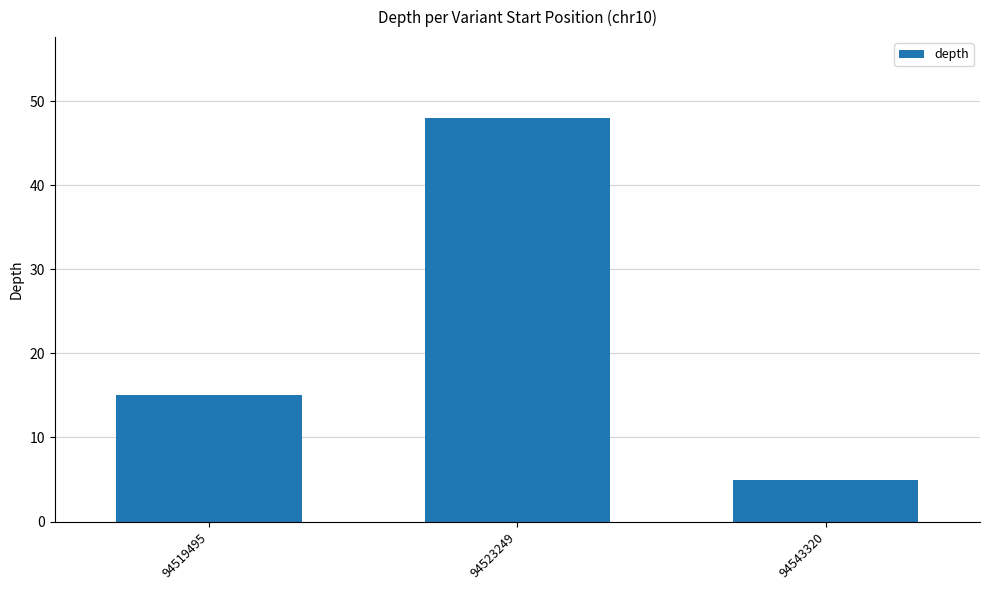

List the labels in order of value, smallest first.

94543320, 94519495, 94523249